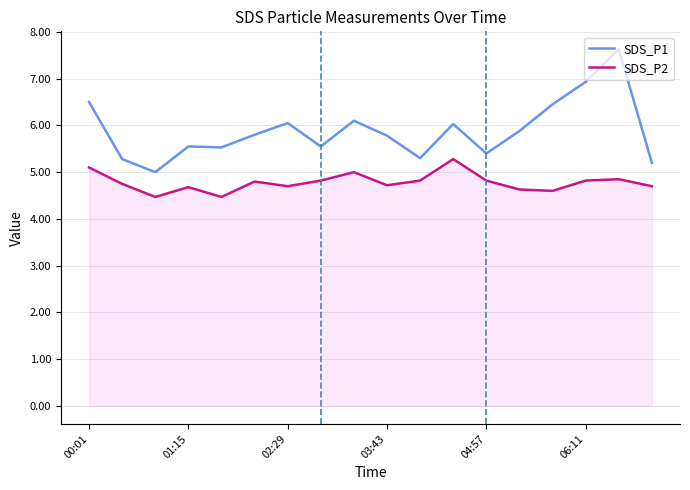

What is the smallest value displayed?

4.5